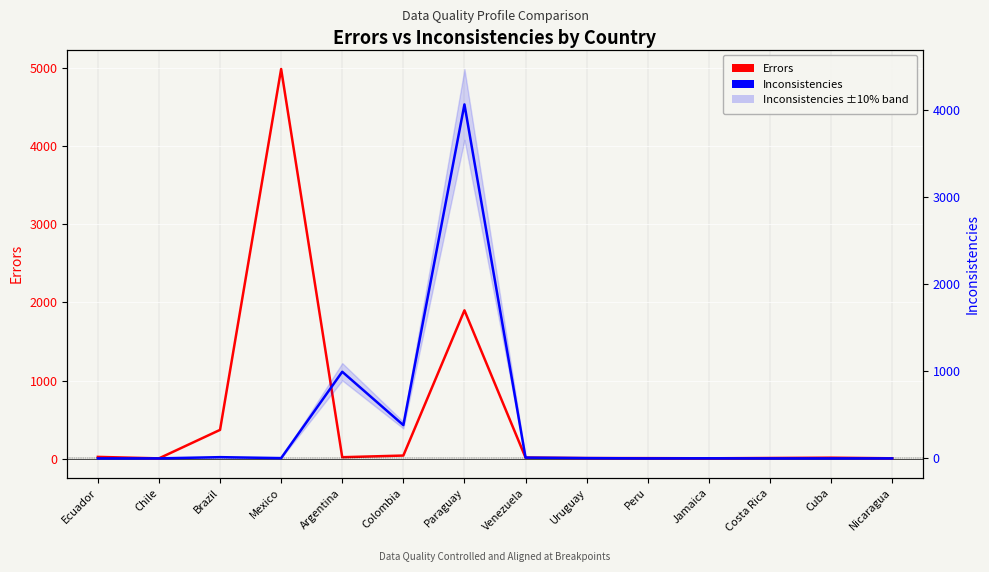

Where does the Inconsistencies series first go above 3?

Brazil